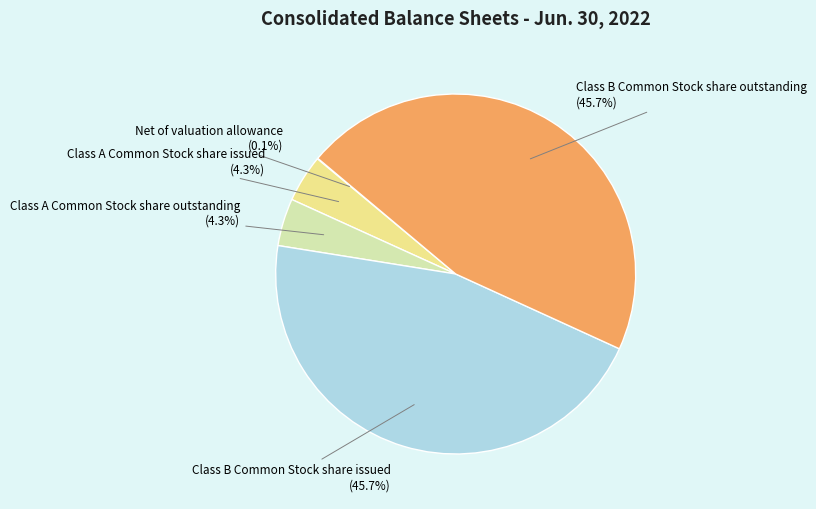

Is there any slice that represents more than half of the pie?

No